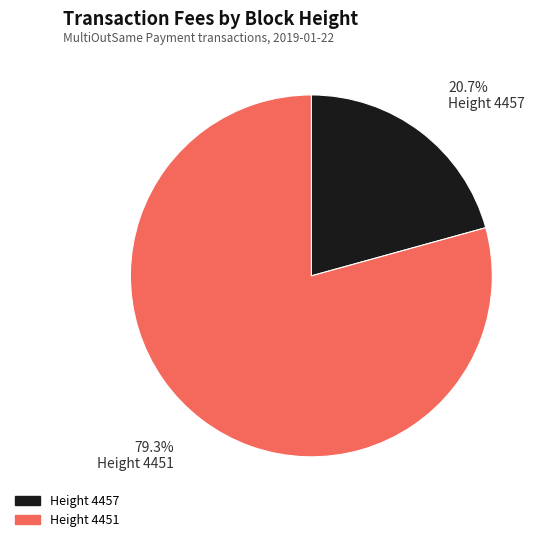

Is there any slice that represents more than half of the pie?

Yes